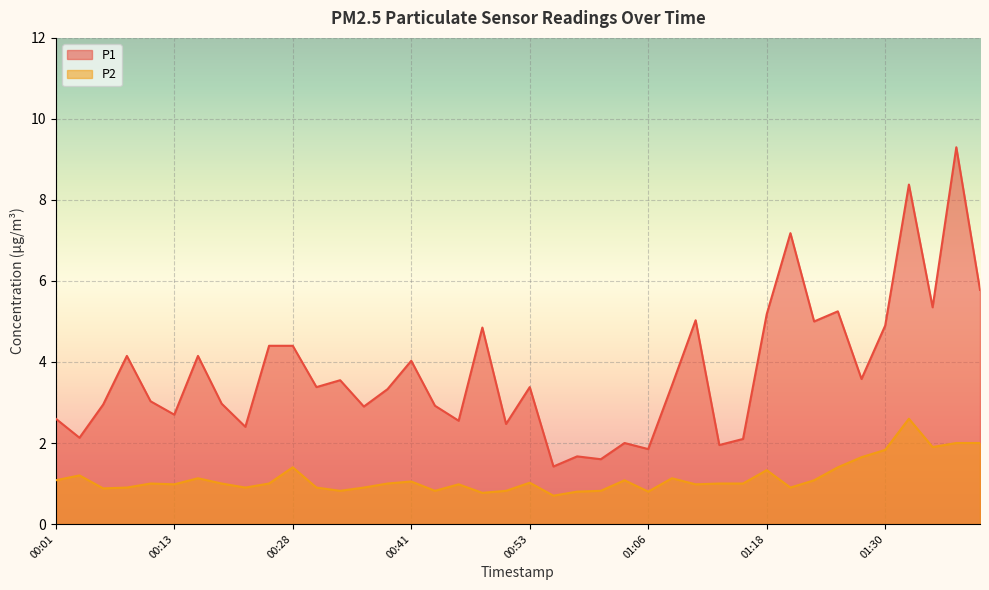

The value of P2 at 01:13 is 0.3. True or false?

False